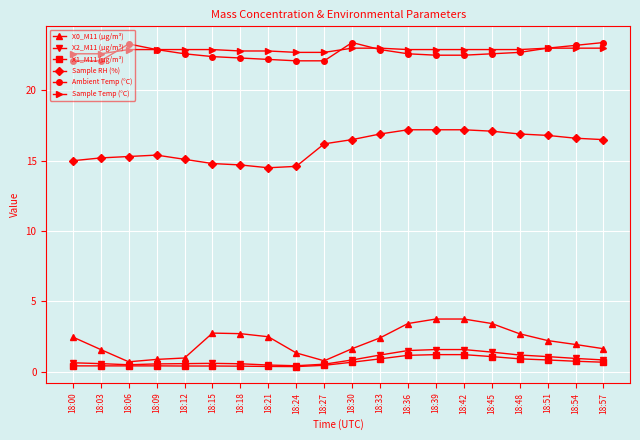

Which series changed the most between 18:21 and 18:42?

Sample RH (%)